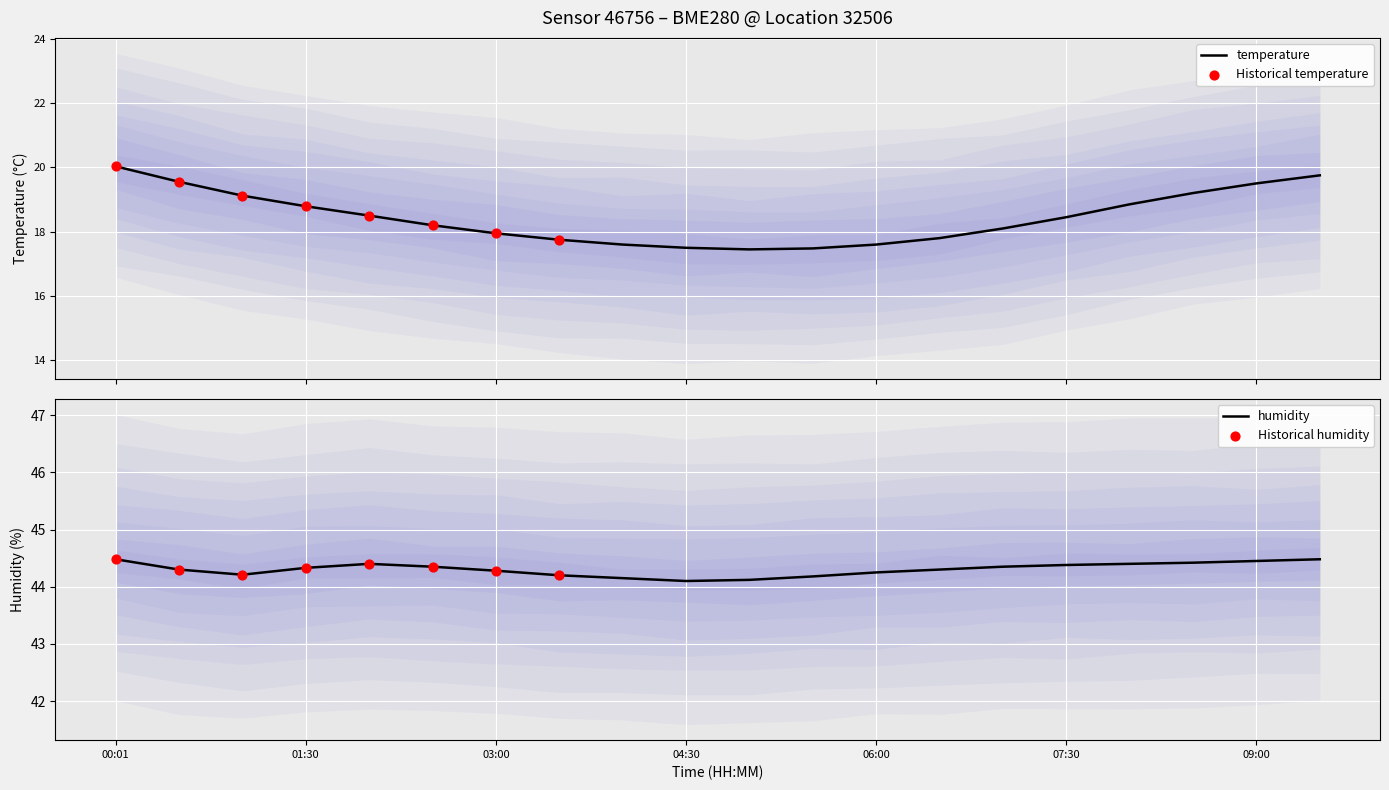

What is the total value across all series at 01:00?

63.3